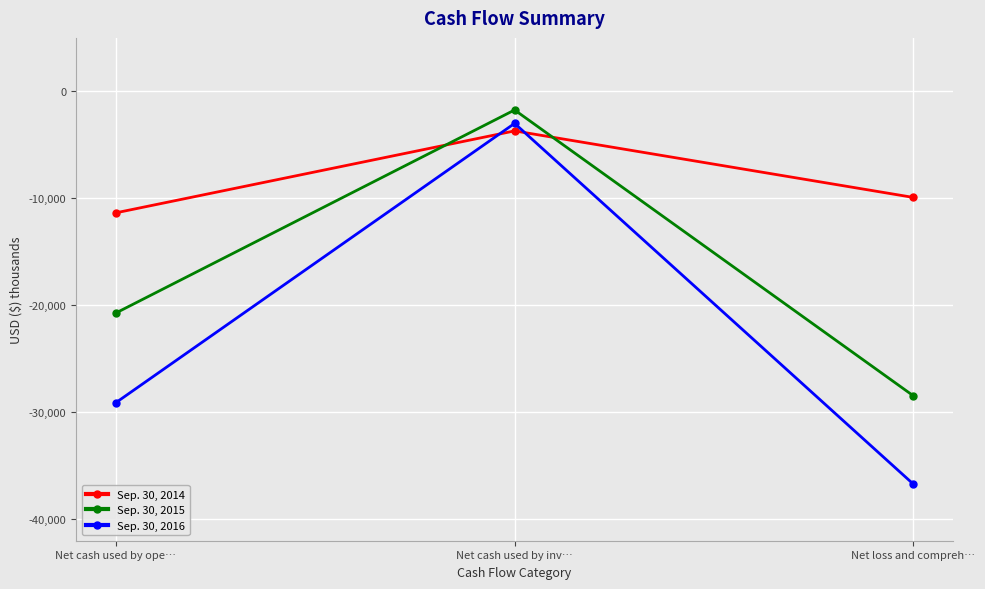

At which label does Sep. 30, 2014 reach its minimum?

Net cash used by ope…